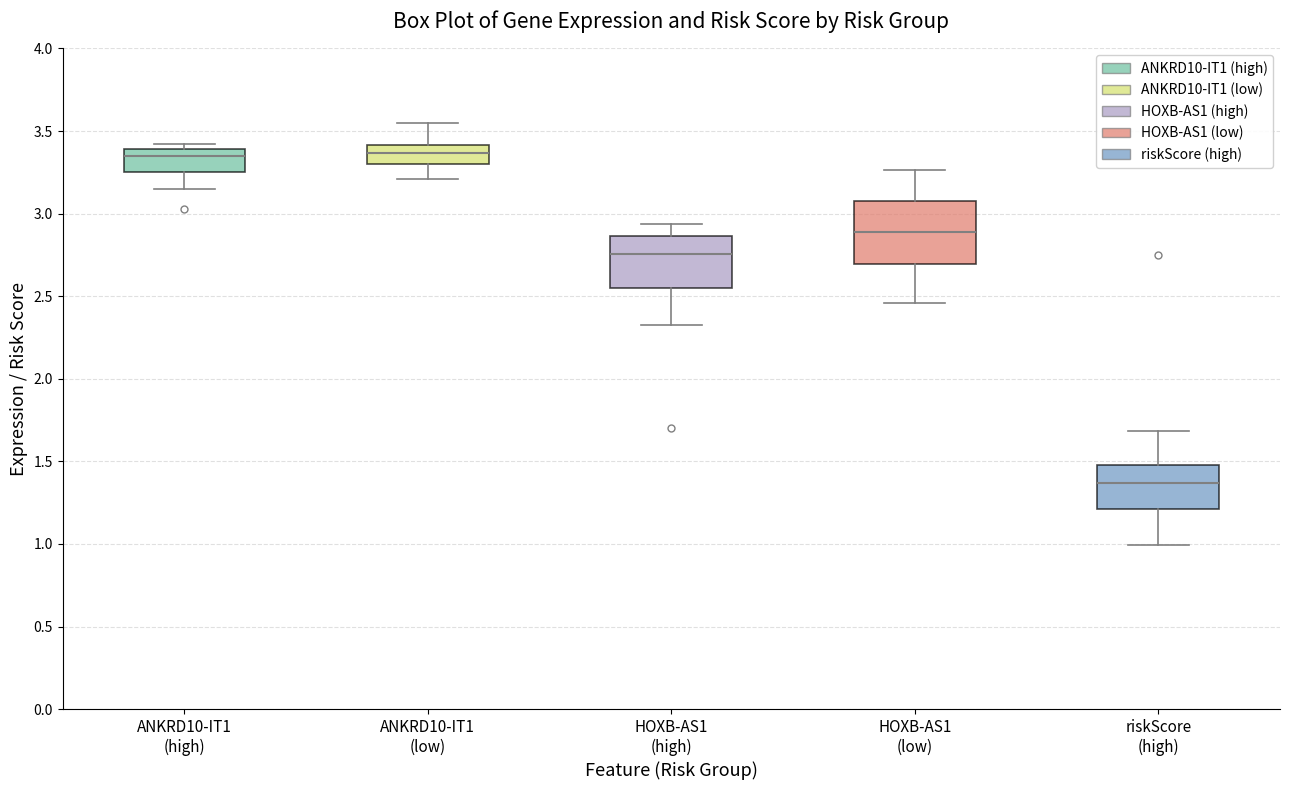

Comparing the boxes themselves (not the whiskers), which one is the tallest?

HOXB-AS1 (low)